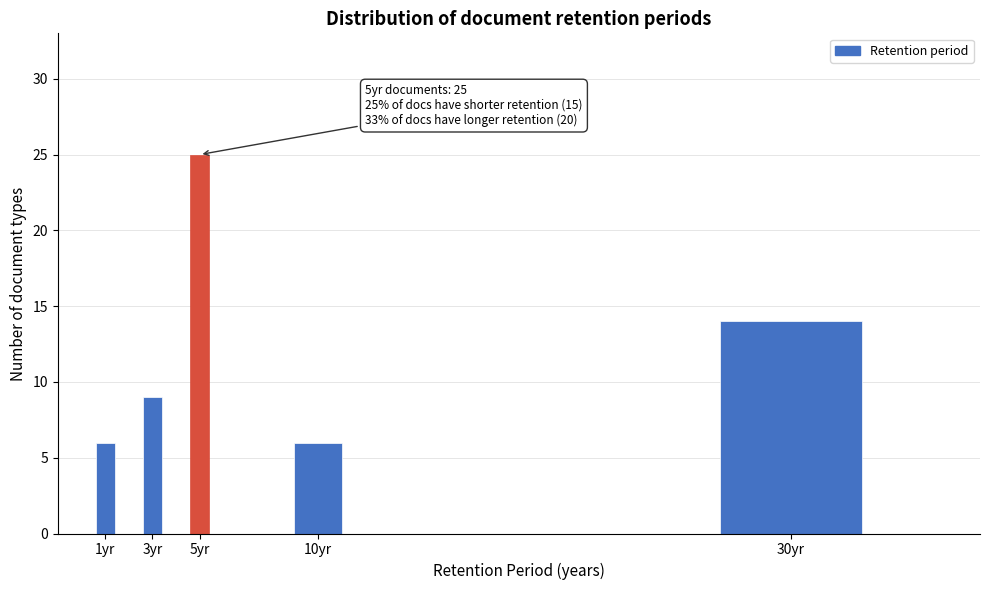

Reading left to right, list all the values displayed in this chart.

1yr=6	3yr=9	5yr=25	10yr=6	30yr=14